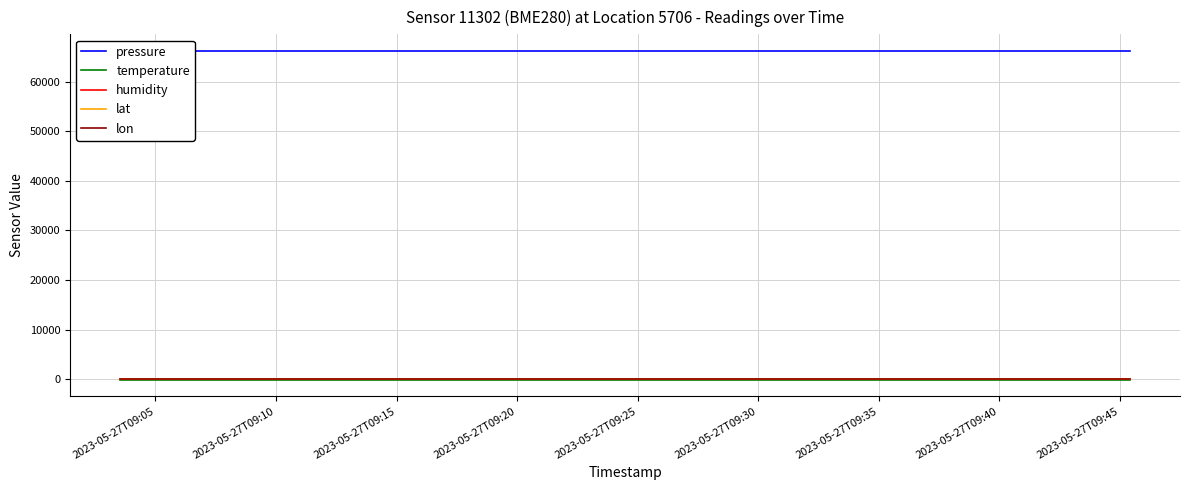

Is it true that lon equals 13.4 at 2023-05-27T09:40?

True